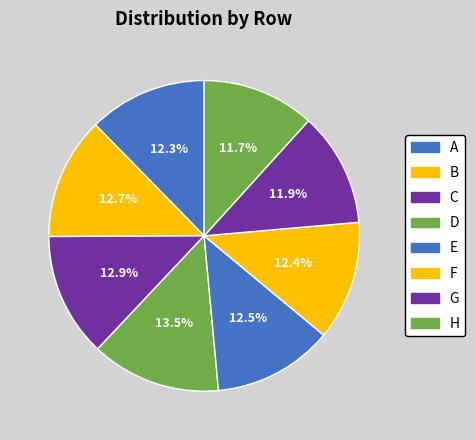

Count the number of slices in the pie.

8